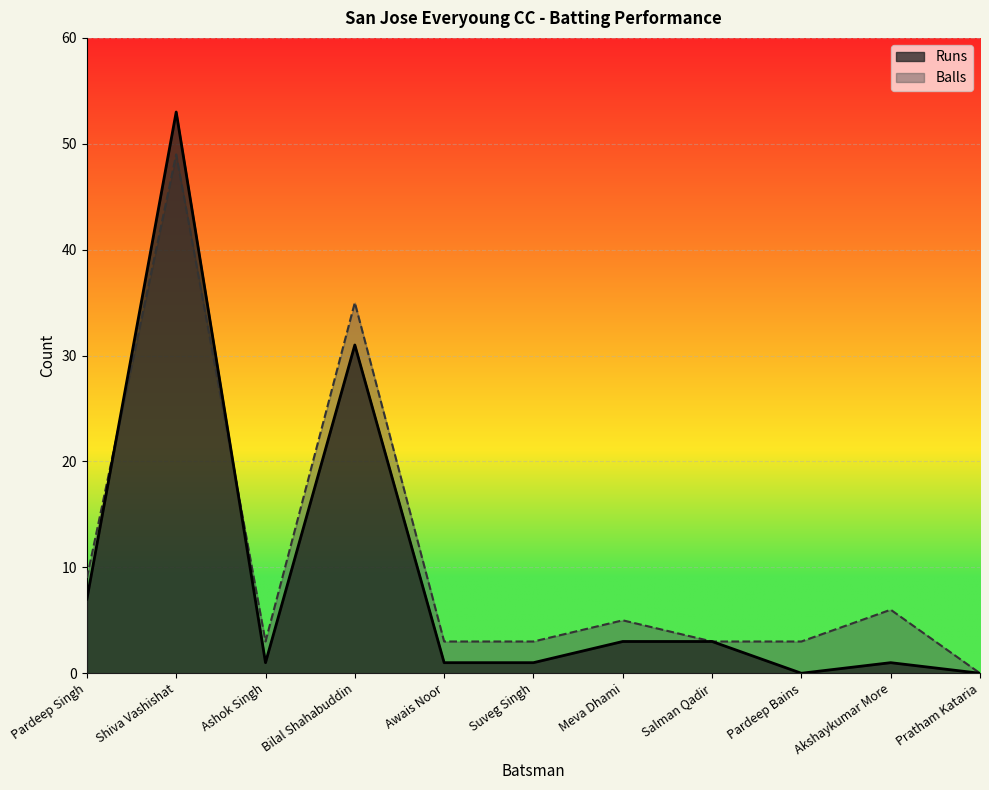

List the labels in order of Balls value, smallest first.

Pratham Kataria, Ashok Singh, Awais Noor, Suveg Singh, Salman Qadir, Pardeep Bains, Meva Dhami, Akshaykumar More, Pardeep Singh, Bilal Shahabuddin, Shiva Vashishat